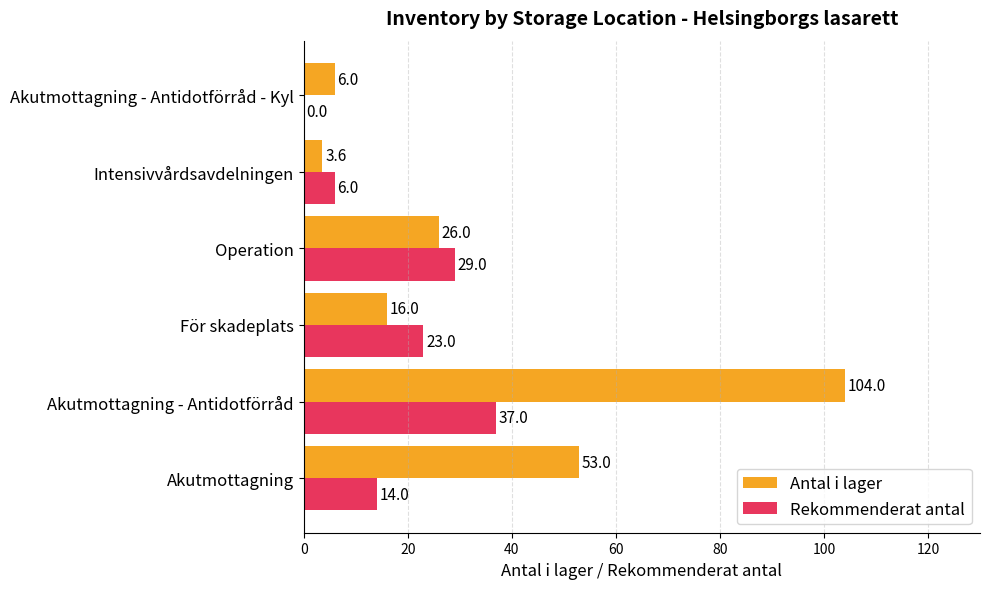

What is the sum of all Rekommenderat antal values?

109.0